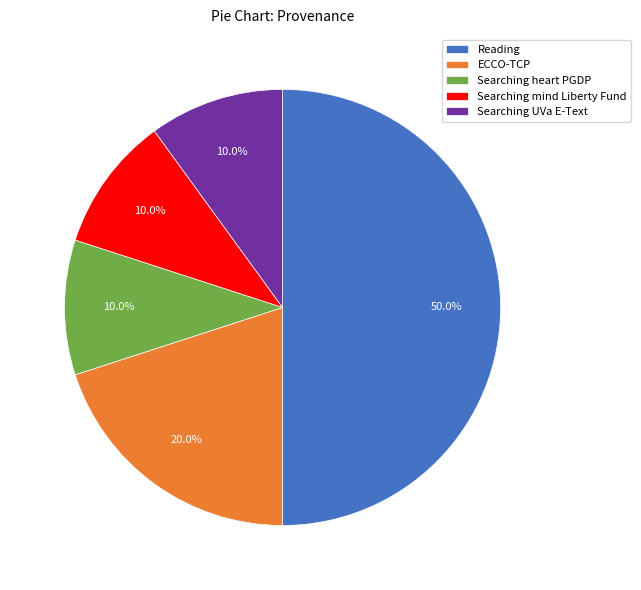

What is the largest slice in the pie chart?

Reading